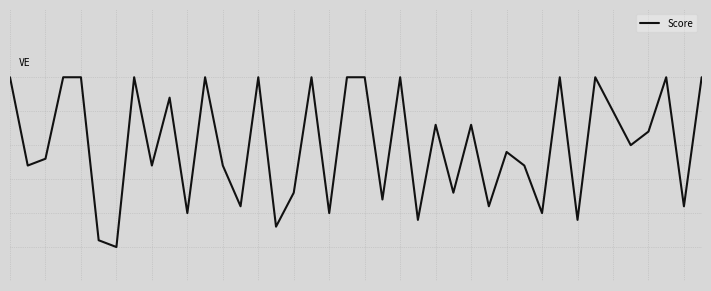

Does the chart have visible grid lines?

Yes